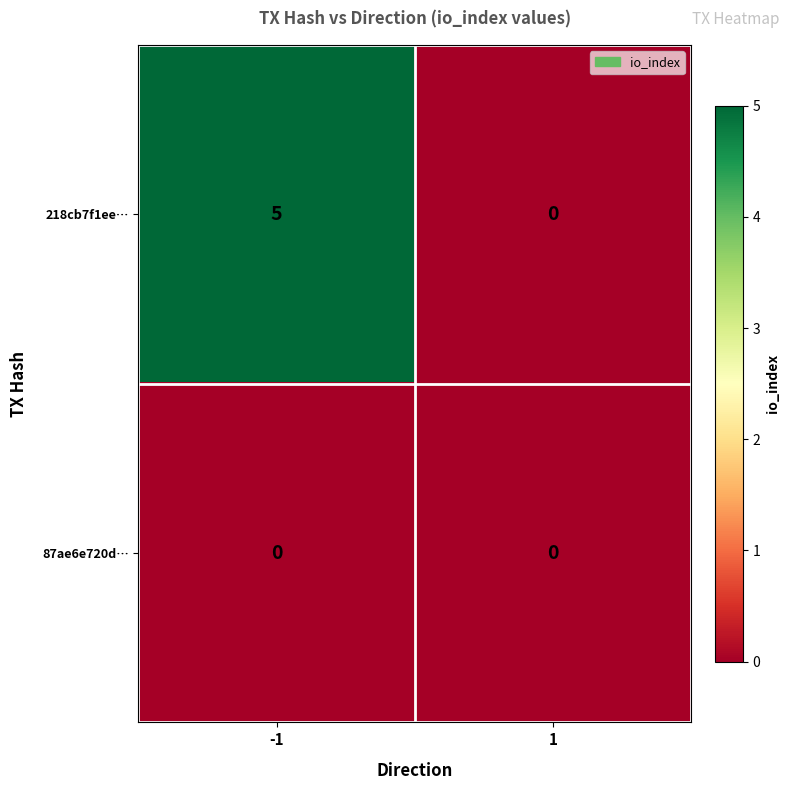

Reading left to right, list all the values displayed in this chart.

218cb7f1ee…: -1=5	1=0
87ae6e720d…: -1=0	1=0